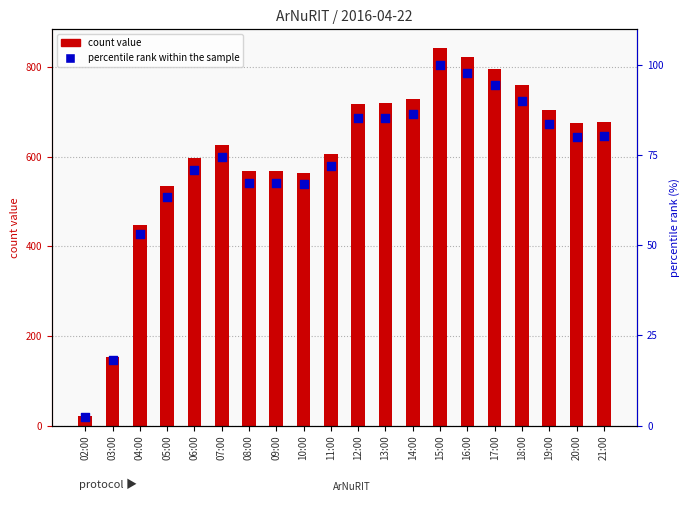

Which series contains the highest Y value?

count value